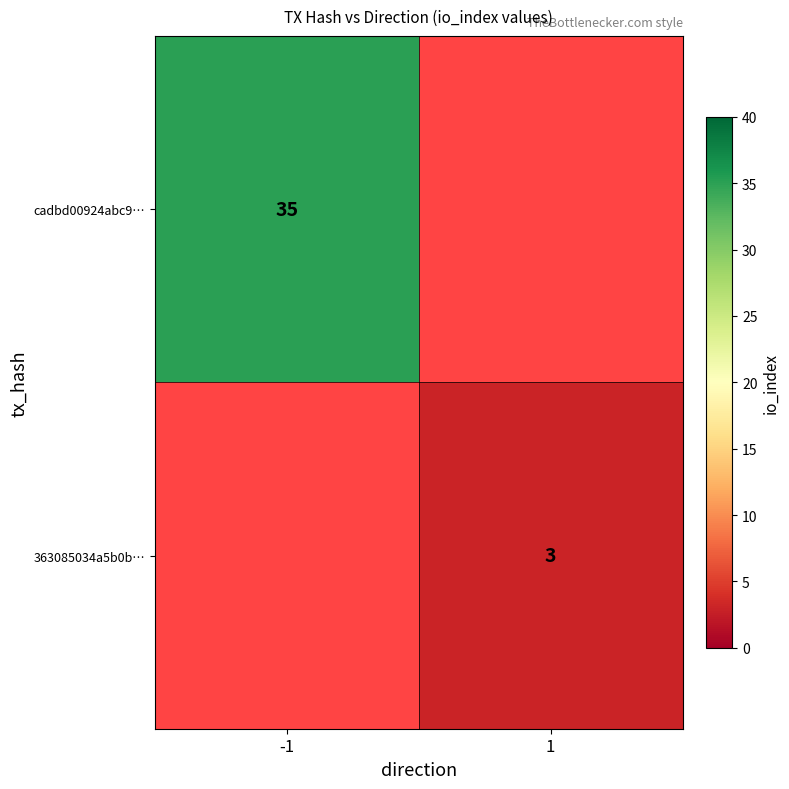

The 363085034a5b0b… series shows 0.8 at 1. True or false?

False